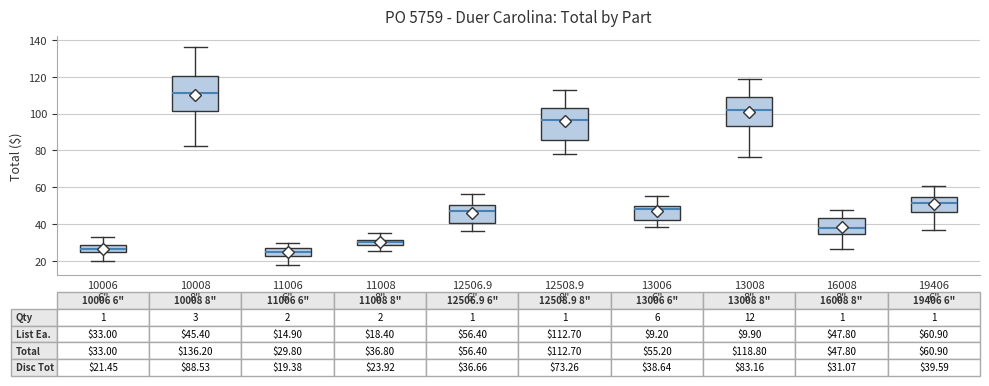

Which box has the highest median line?

10008 8"